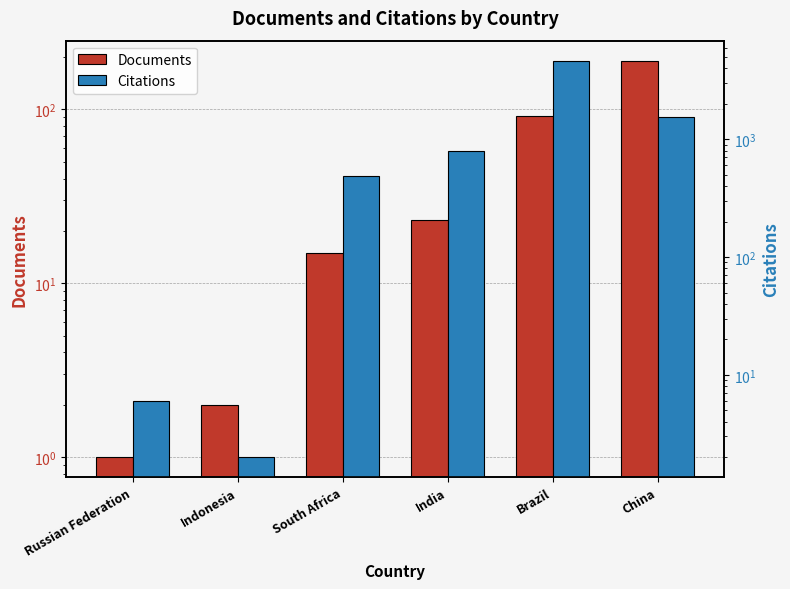

How many bars are there in each group?

2